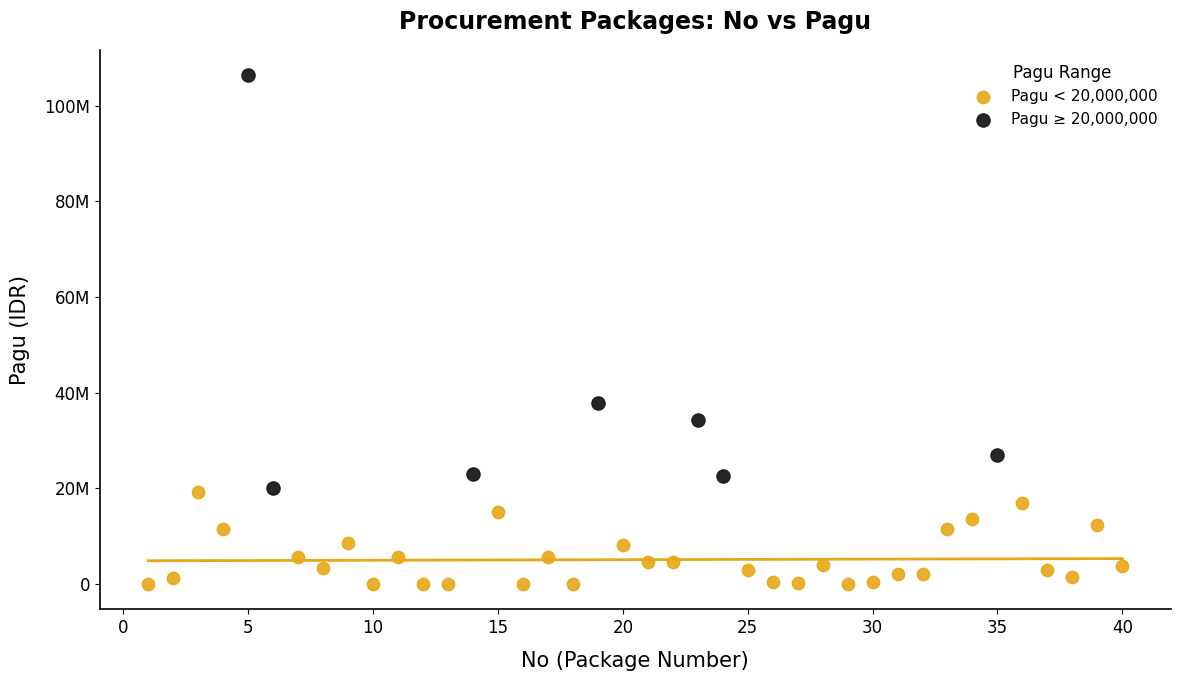

Which series contains the lowest Y value?

Pagu < 20,000,000